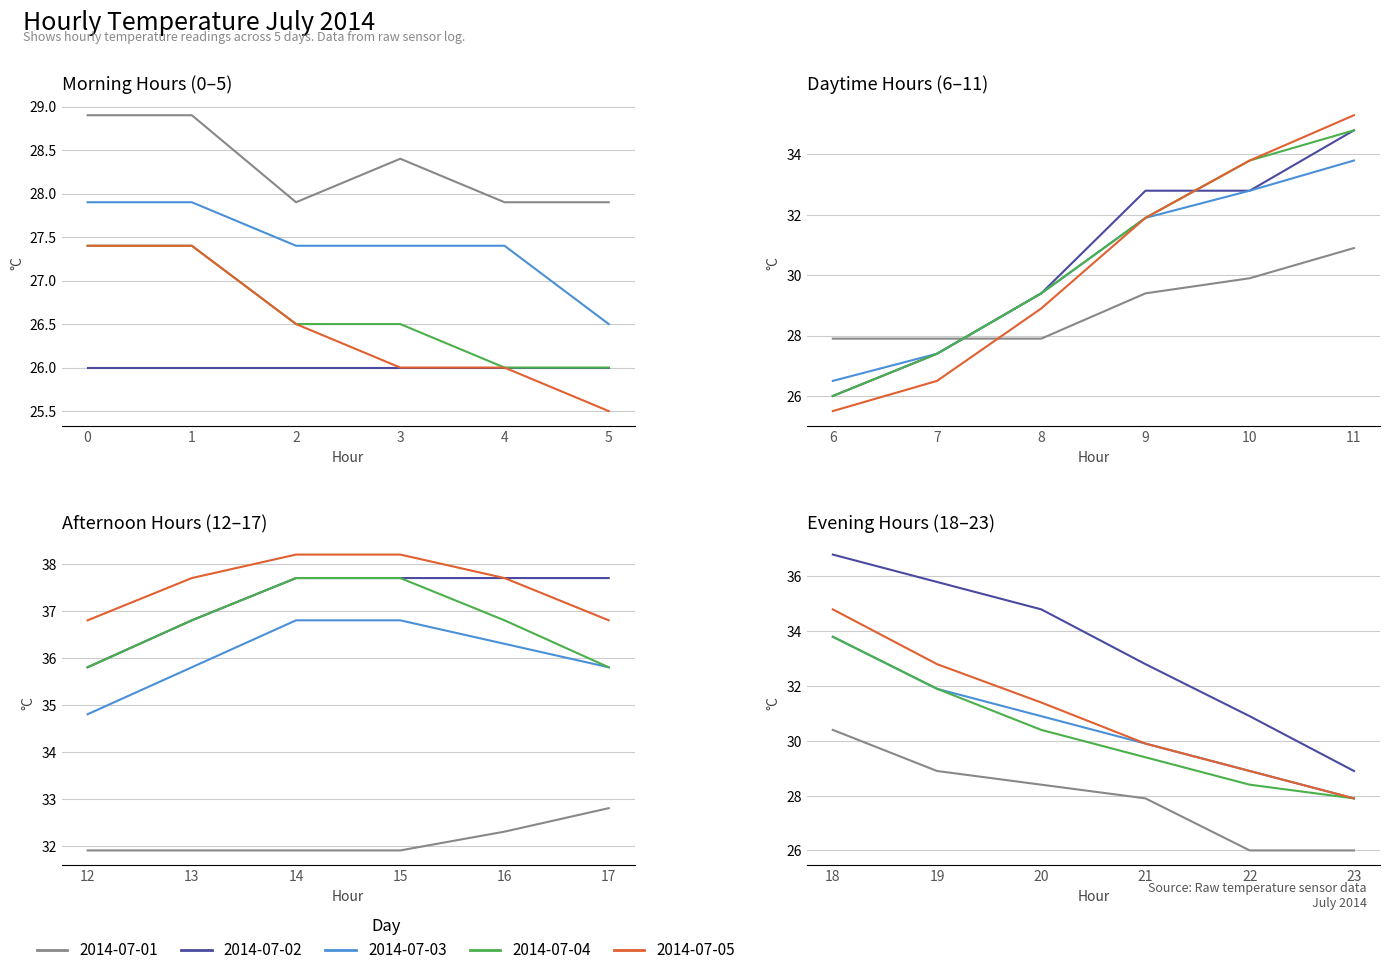

What are all the series names shown in the legend?

2014-07-01, 2014-07-02, 2014-07-03, 2014-07-04, 2014-07-05